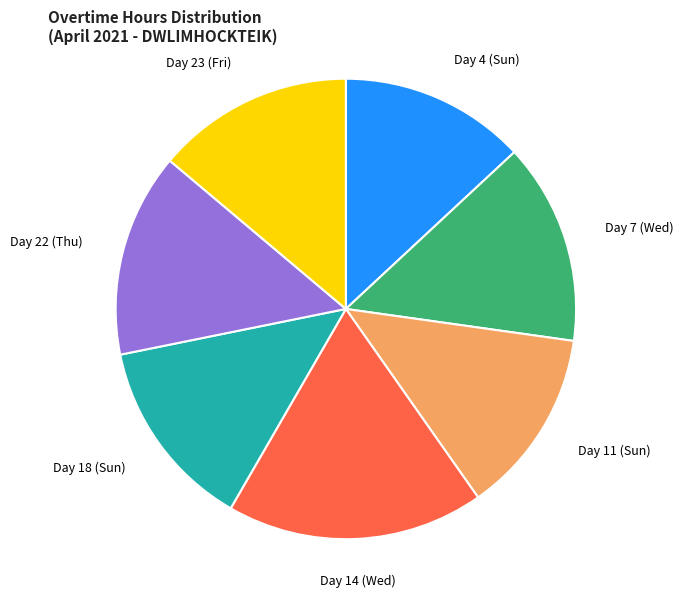

Count the number of slices in the pie.

7